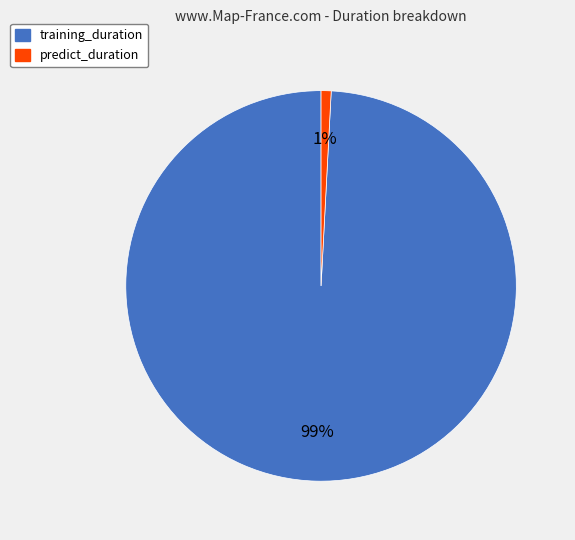

The predict_duration slice represents 11% of the pie. True or false?

False